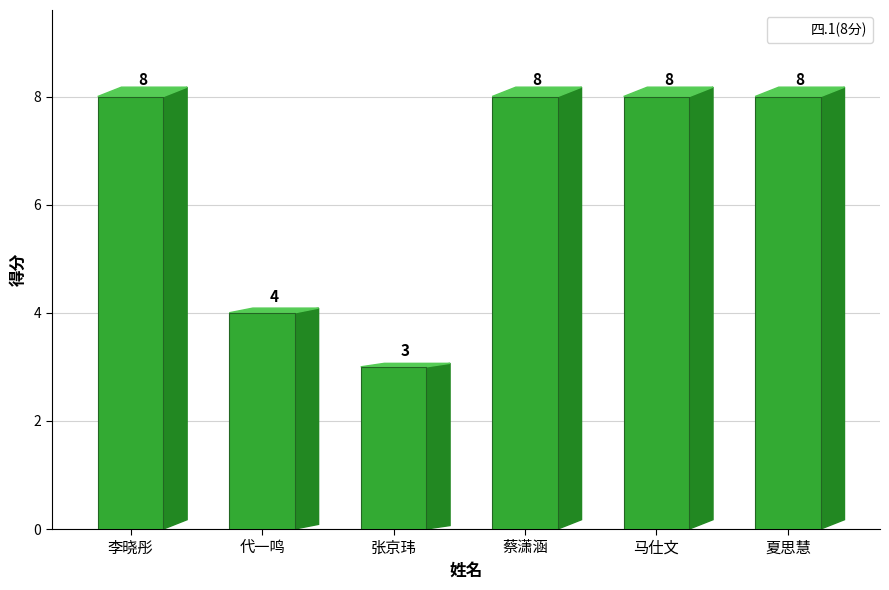

Reading left to right, list all the values displayed in this chart.

8	4	3	8	8	8